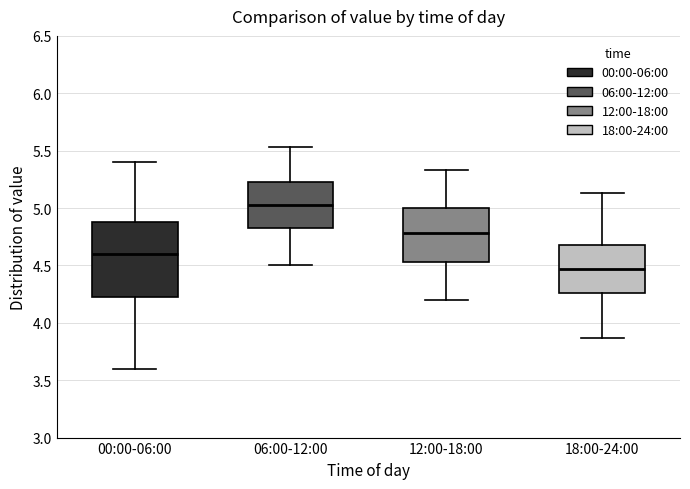

Reading left to right, read every box against the y-axis: the position of its median line, the range the box covers, and the ends of its whiskers. The values are not printed on the chart, so give them approximately, as read against the axis.

00:00-06:00: median 4.60, box 4.20 to 4.90, whiskers 3.60 to 5.40
06:00-12:00: median 5.05, box 4.85 to 5.25, whiskers 4.50 to 5.55
12:00-18:00: median 4.80, box 4.55 to 5.00, whiskers 4.20 to 5.35
18:00-24:00: median 4.45, box 4.25 to 4.70, whiskers 3.85 to 5.15